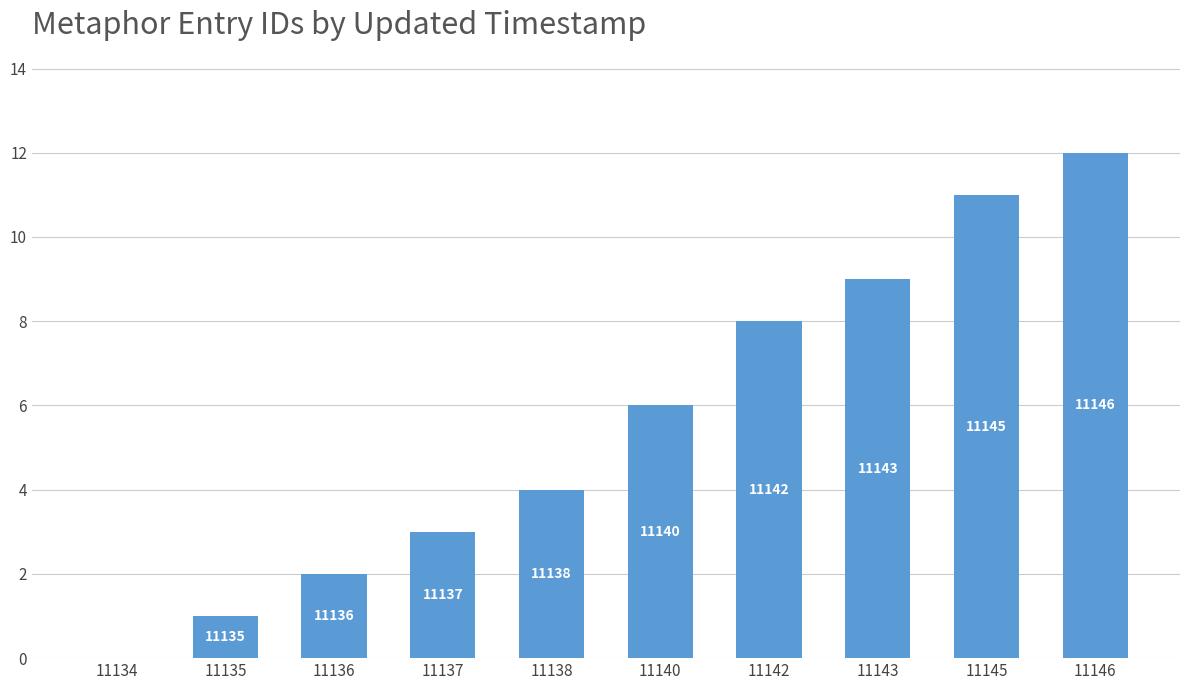

List the labels in order of value, smallest first.

11134, 11135, 11136, 11137, 11138, 11140, 11142, 11143, 11145, 11146